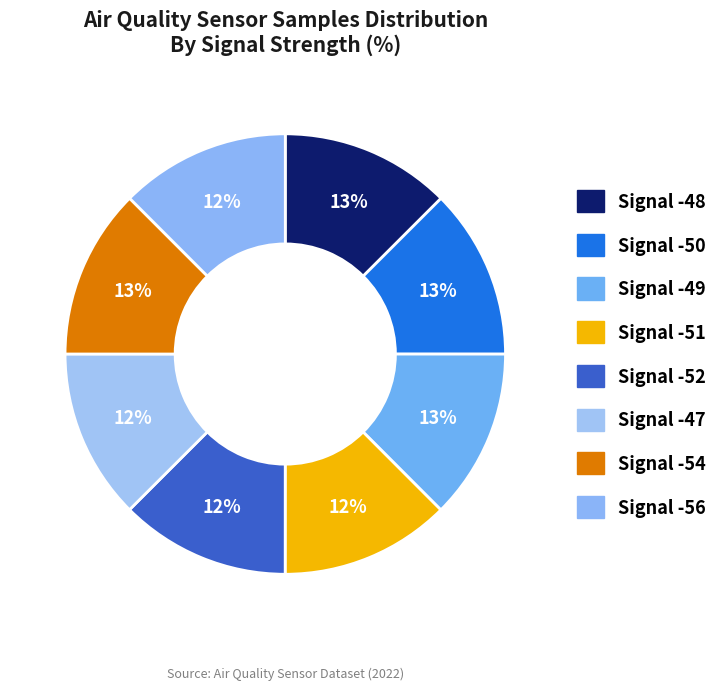

What is the ratio of the value at Signal -50 to the value at Signal -47?

1.0